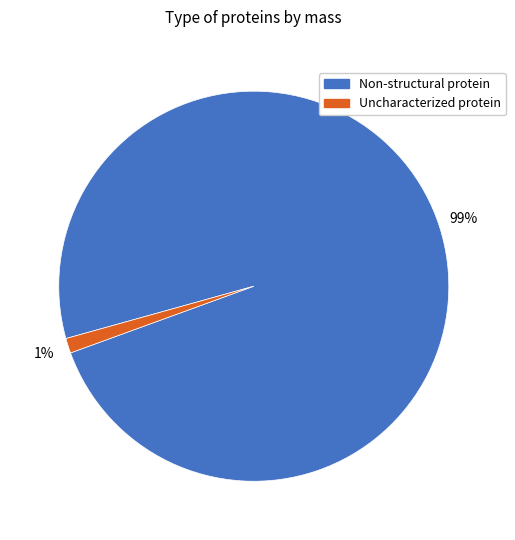

How many segments does this pie chart have?

2